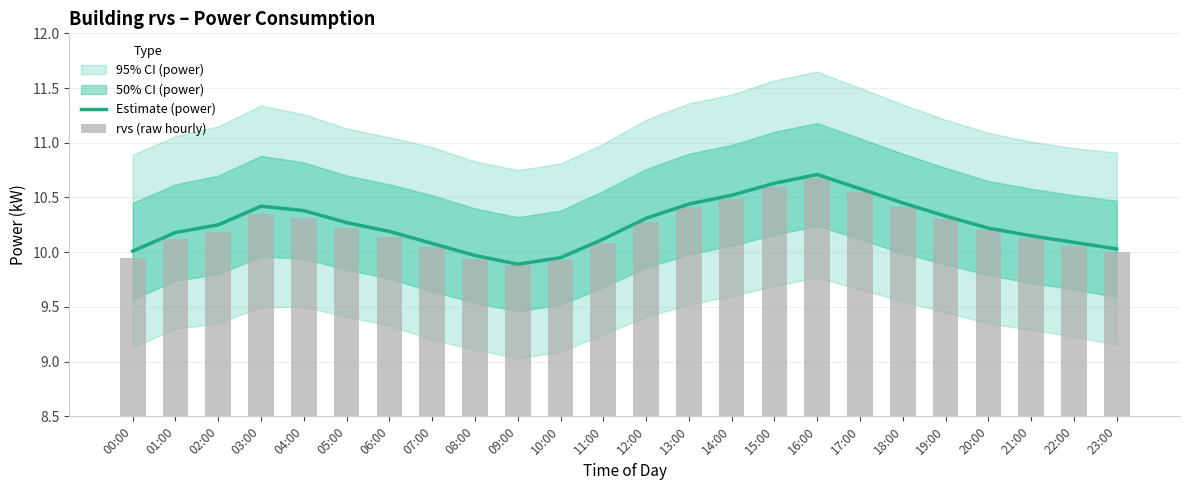

Does the chart contain stacked bars?

No